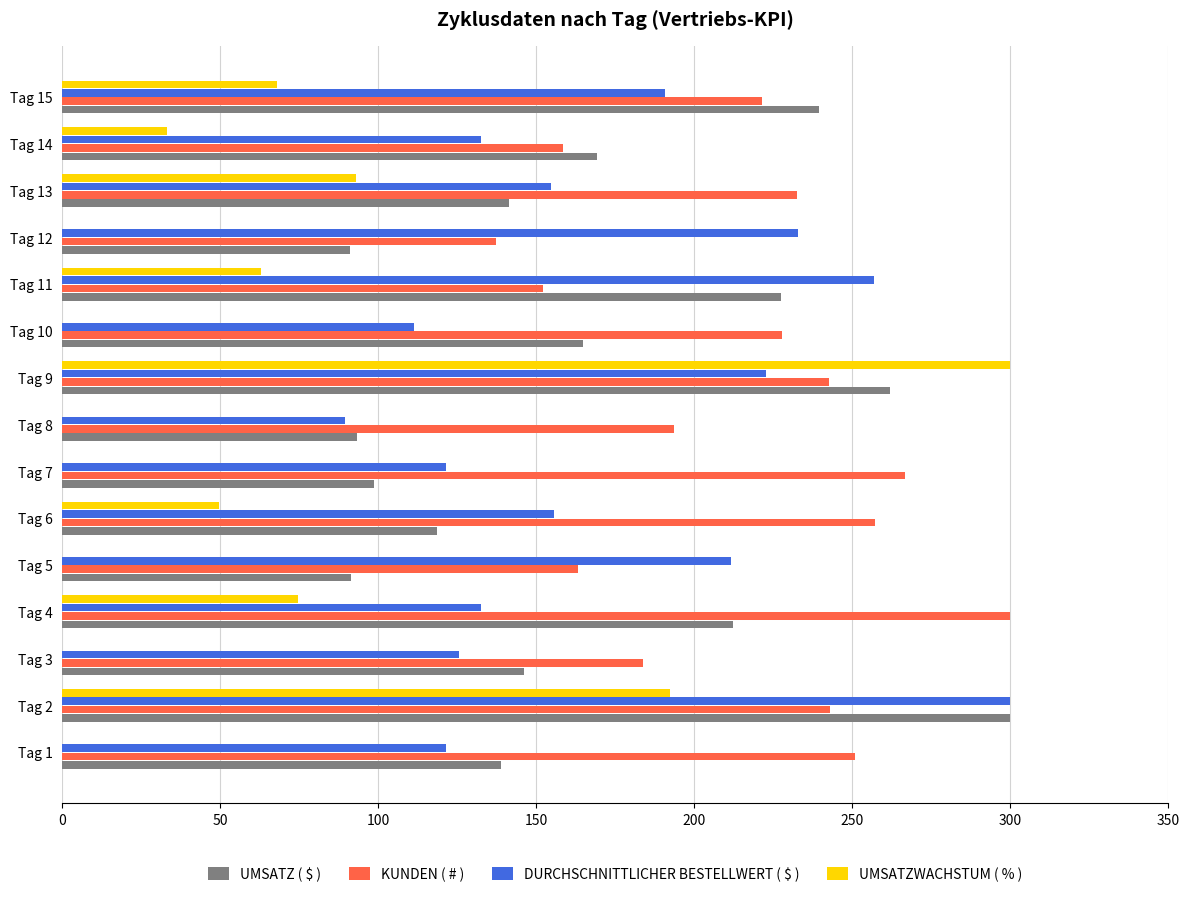

Is it true that DURCHSCHNITTLICHER BESTELLWERT ( $ ) equals 62.8 at Tag 11?

False